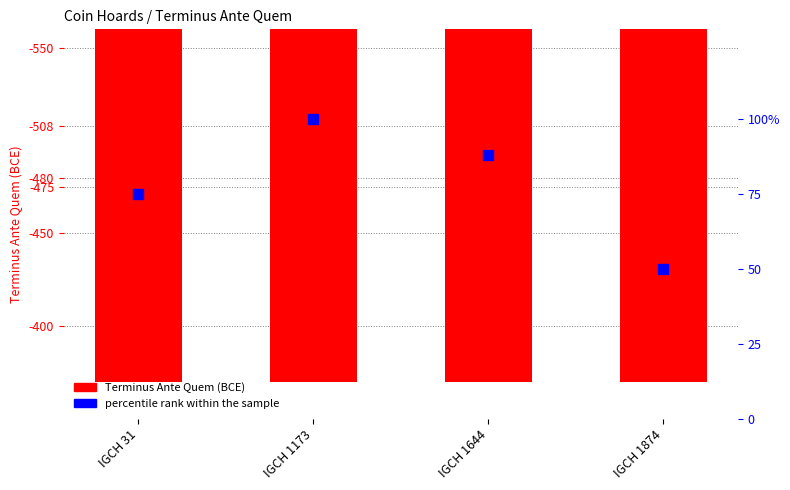

Count the percentile rank within the sample values in the range 75 to 100.

3